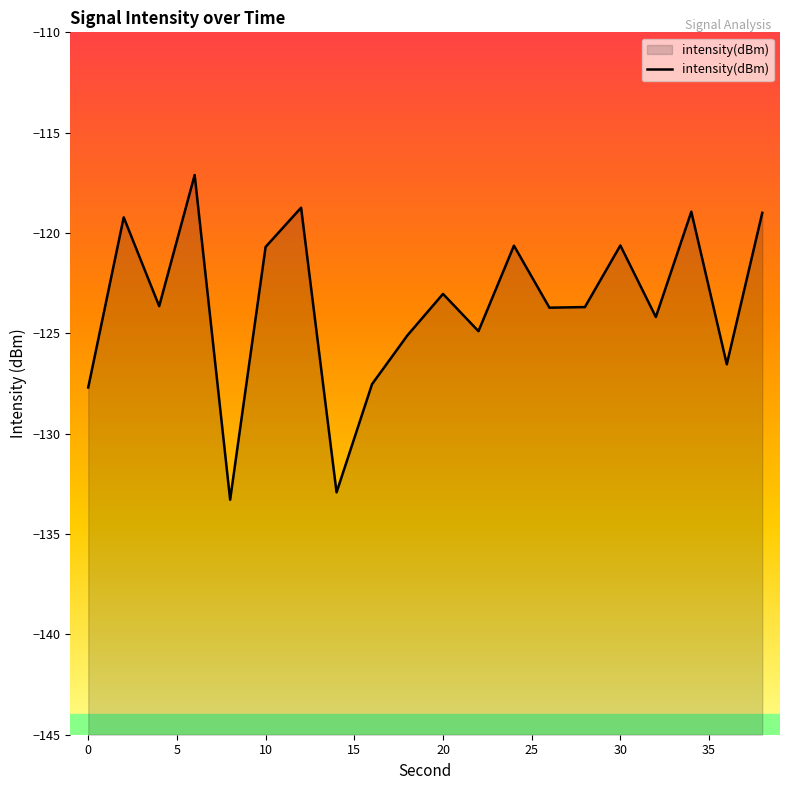

How many distinct data groups are displayed?

1